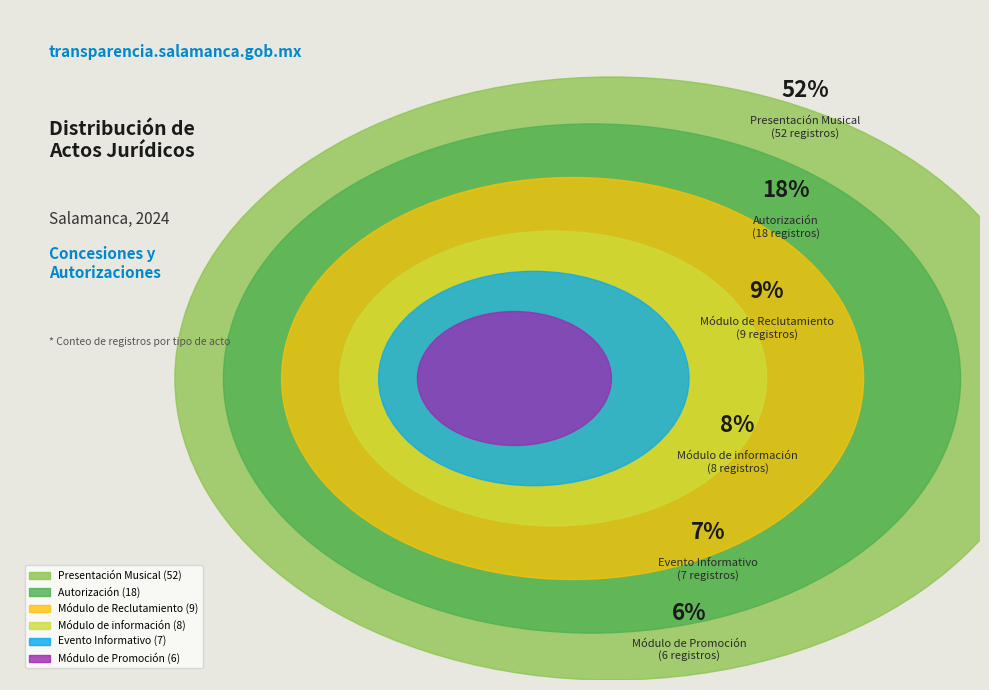

Does Presentación Musical account for over 50% of the chart?

Yes